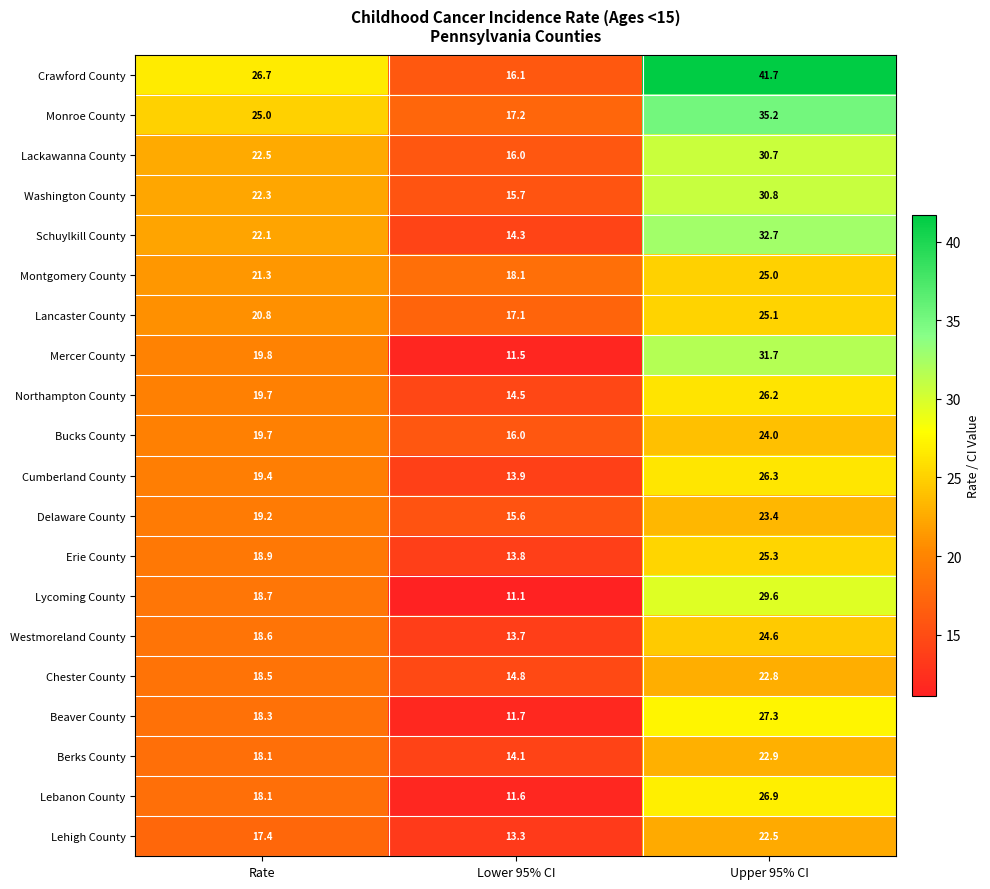

True or false: Mercer County has a value of 34.1 at Rate.

False